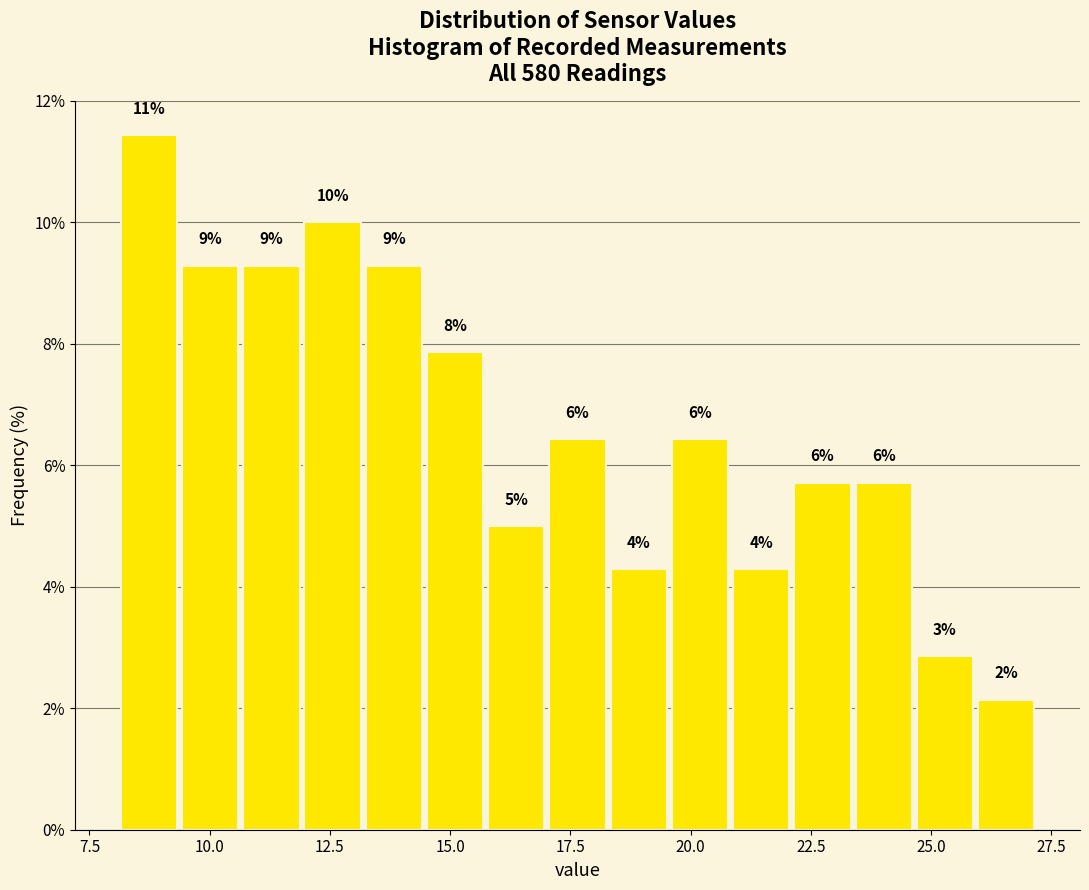

Around what value on the x-axis is the tallest bar? Give the approximate position of its centre, as read against the axis.

8.5